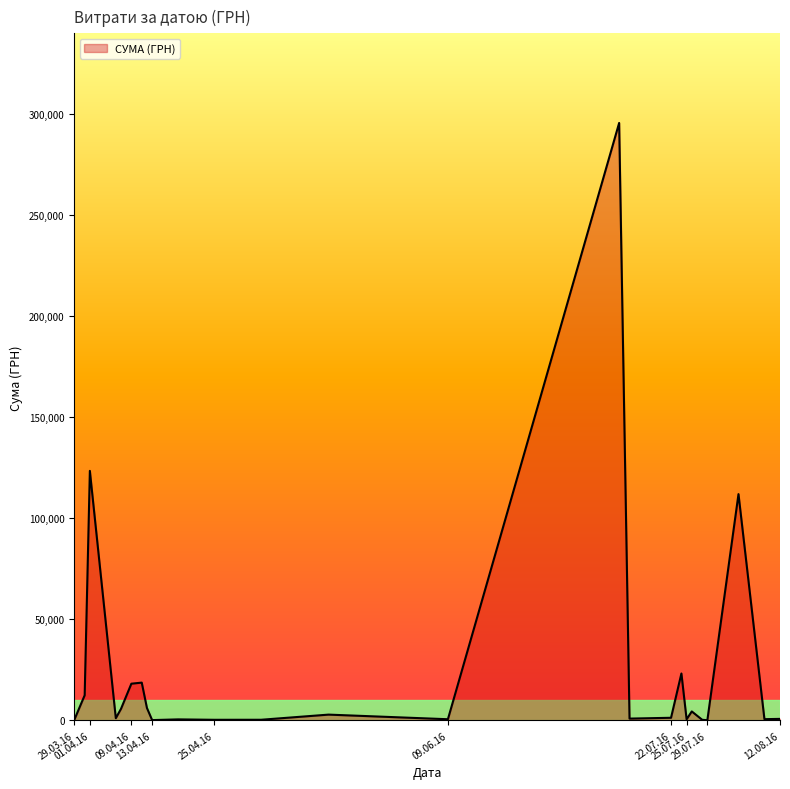

What is the average value?

25239.1